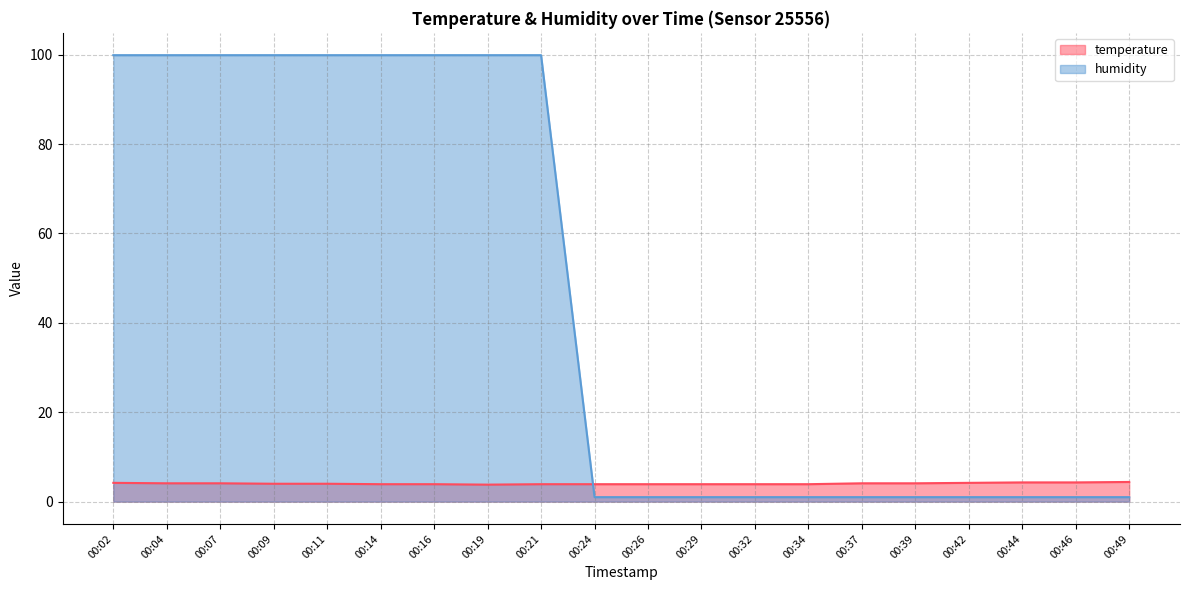

At which category does the chart reach its peak across all series?

00:02